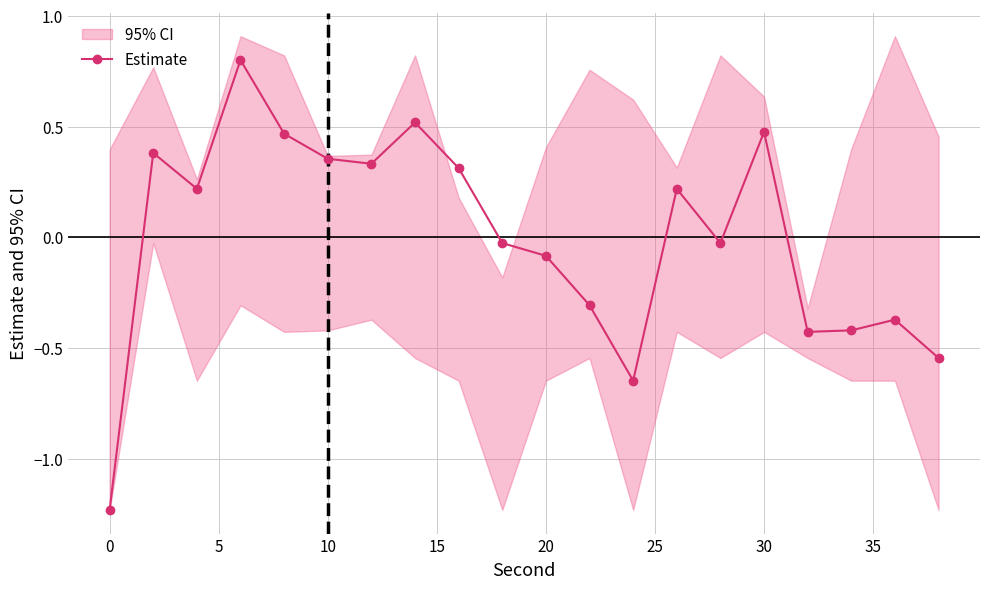

Count the number of categories in the chart.

20